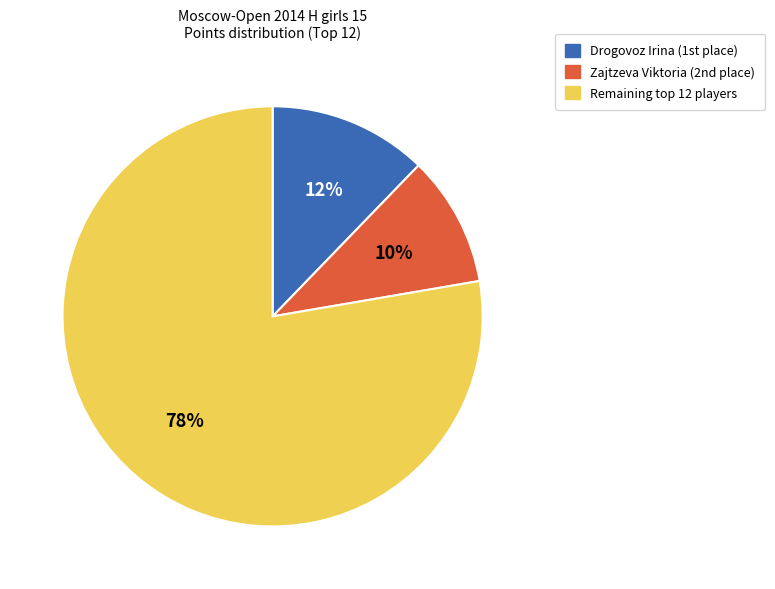

Is there a majority slice in this chart?

Yes